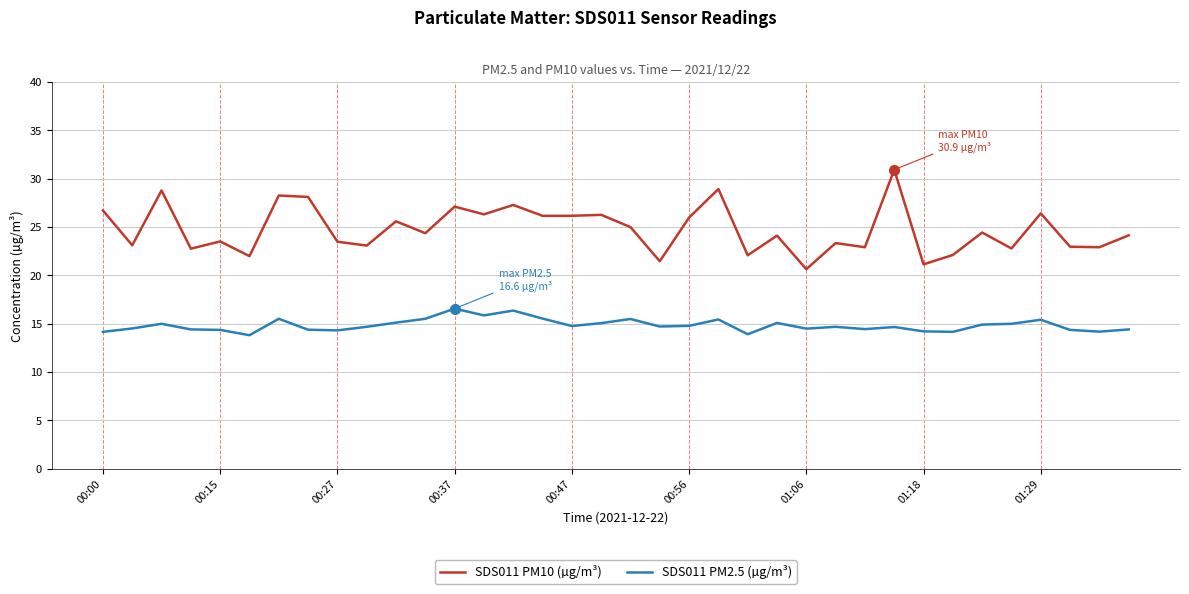

Which series has the largest total across all categories?

SDS011 PM10 (µg/m³)